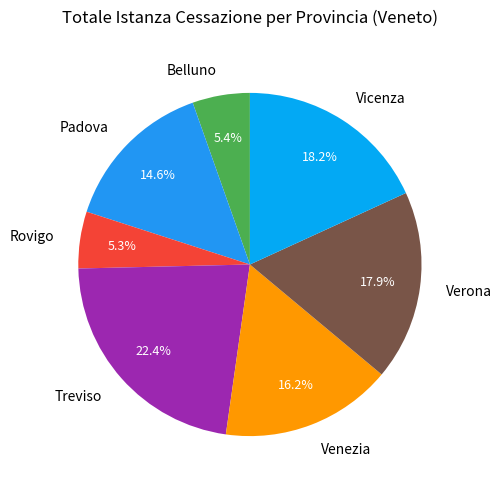

Between Padova and Treviso, which is larger?

Treviso